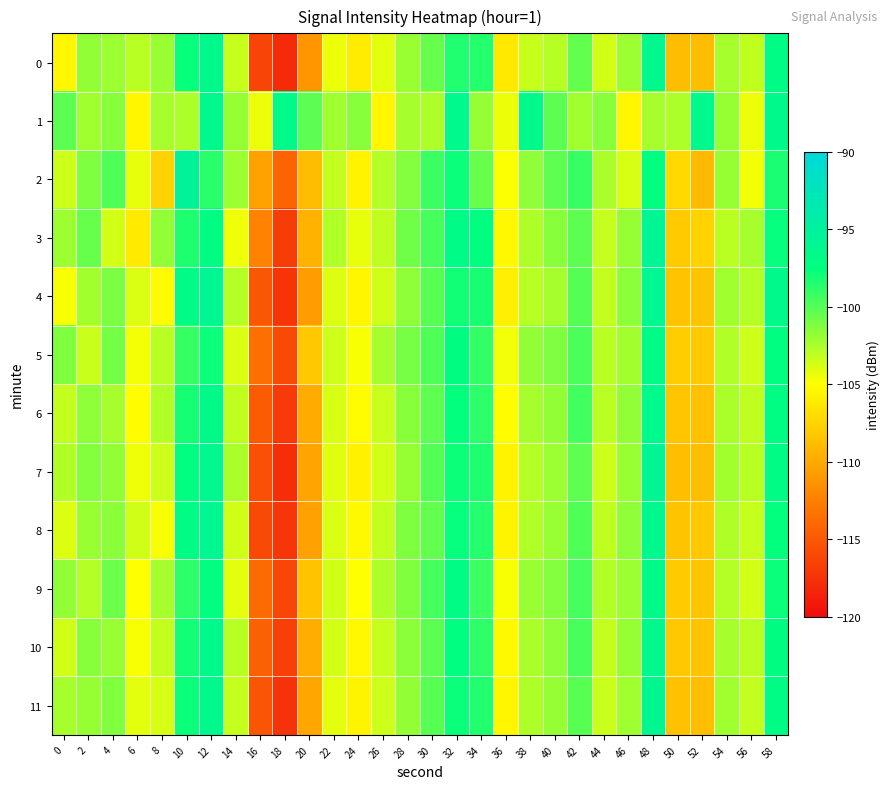

What is the total value across all series at 14?

-1238.2